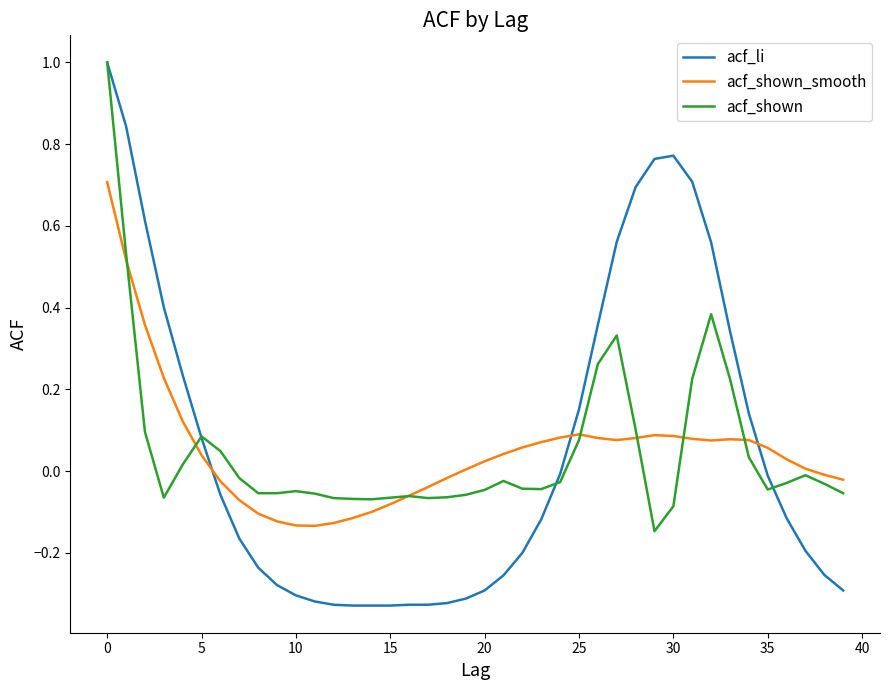

What is the maximum value shown in the chart?

1.0